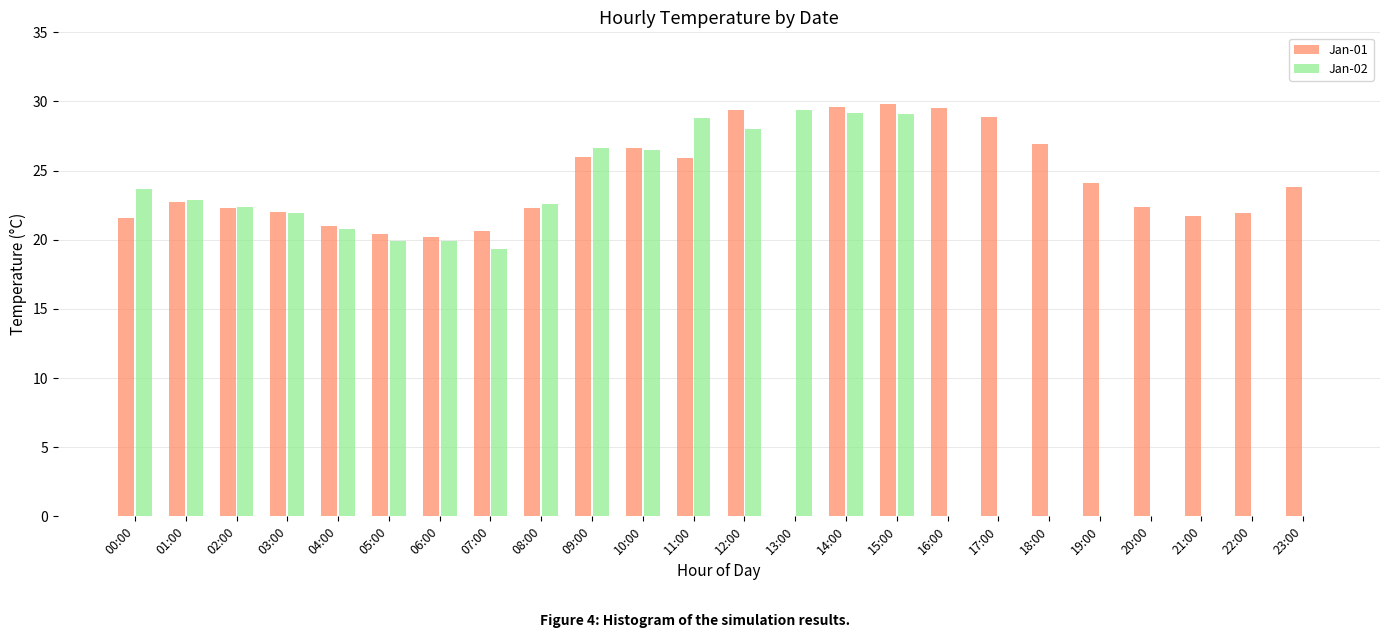

What is the sum of all Jan-02 values?

391.0